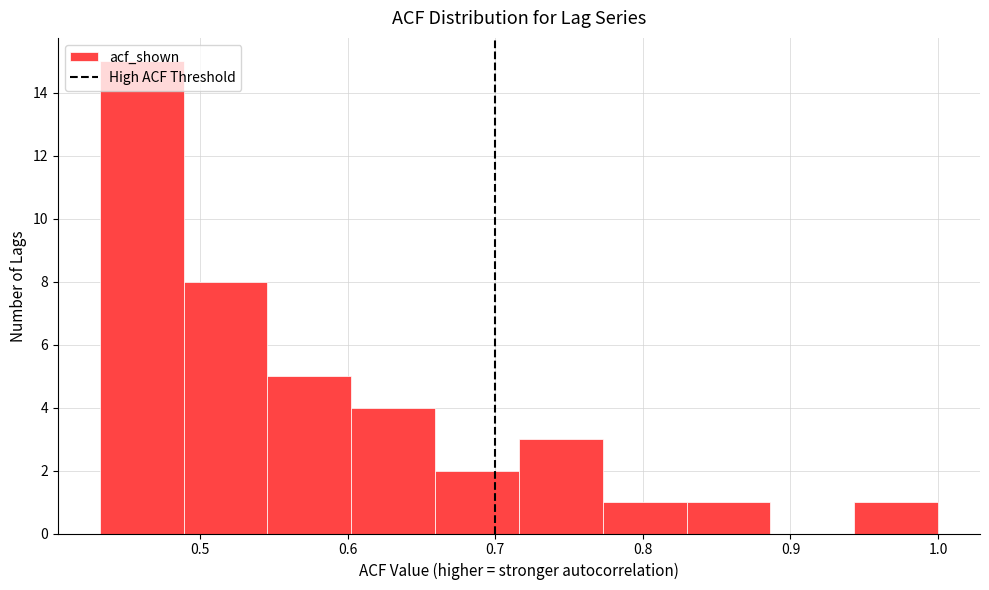

Which range on the x-axis has the tallest bar?

0.43 to 0.49